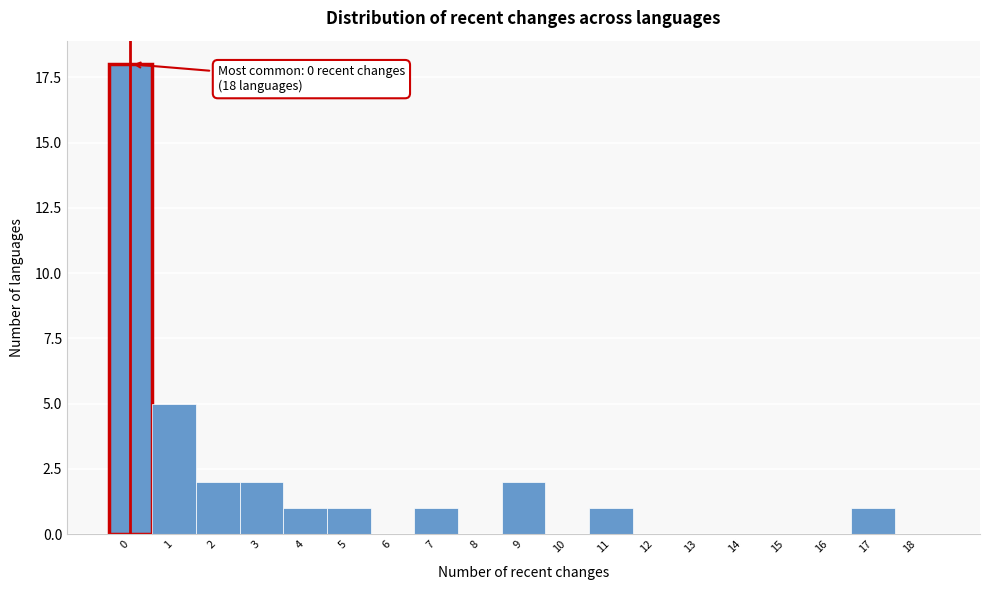

Reading left to right, what are all the values shown in this chart?

0=18	1=5	2=2	3=2	4=1	5=1	6=0	7=1	8=0	9=2	10=0	11=1	12=0	13=0	14=0	15=0	16=0	17=1	18=0